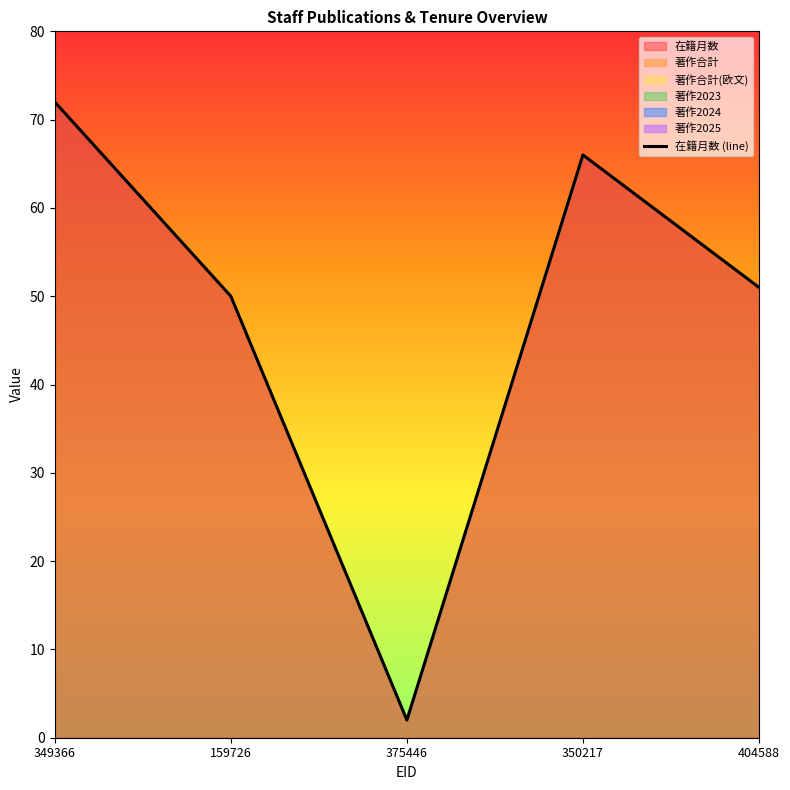

What is the ratio of the value at 350217 to the value at 349366?

0.9